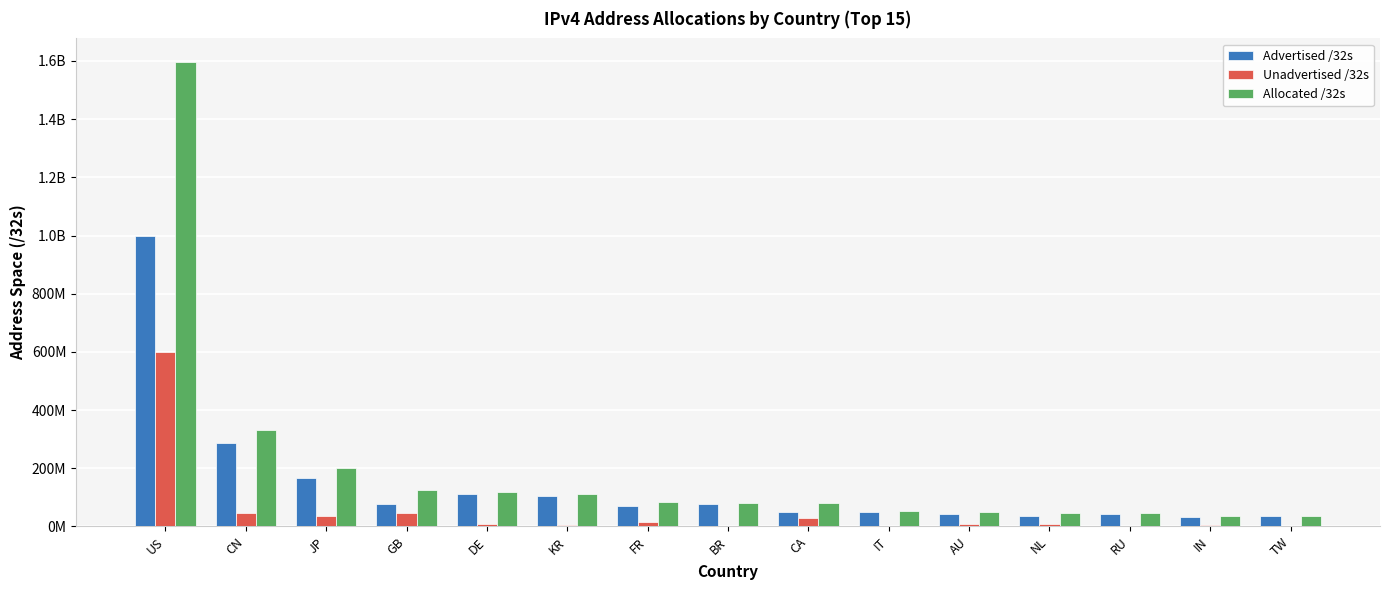

Rank the series by their maximum value, from highest to lowest.

Allocated /32s, Advertised /32s, Unadvertised /32s